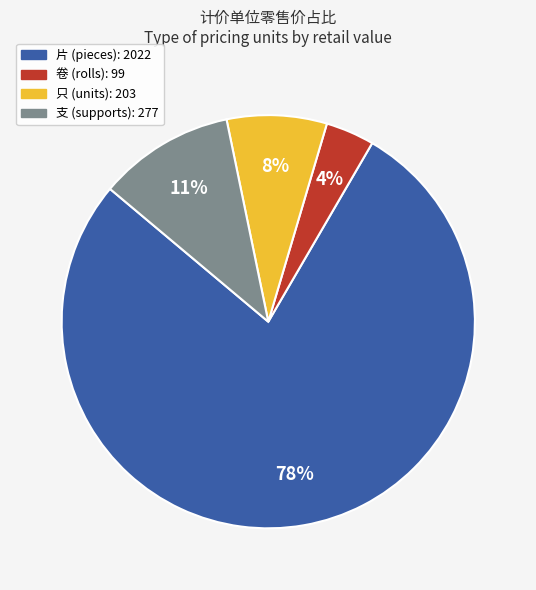

What is the largest slice in the pie chart?

片